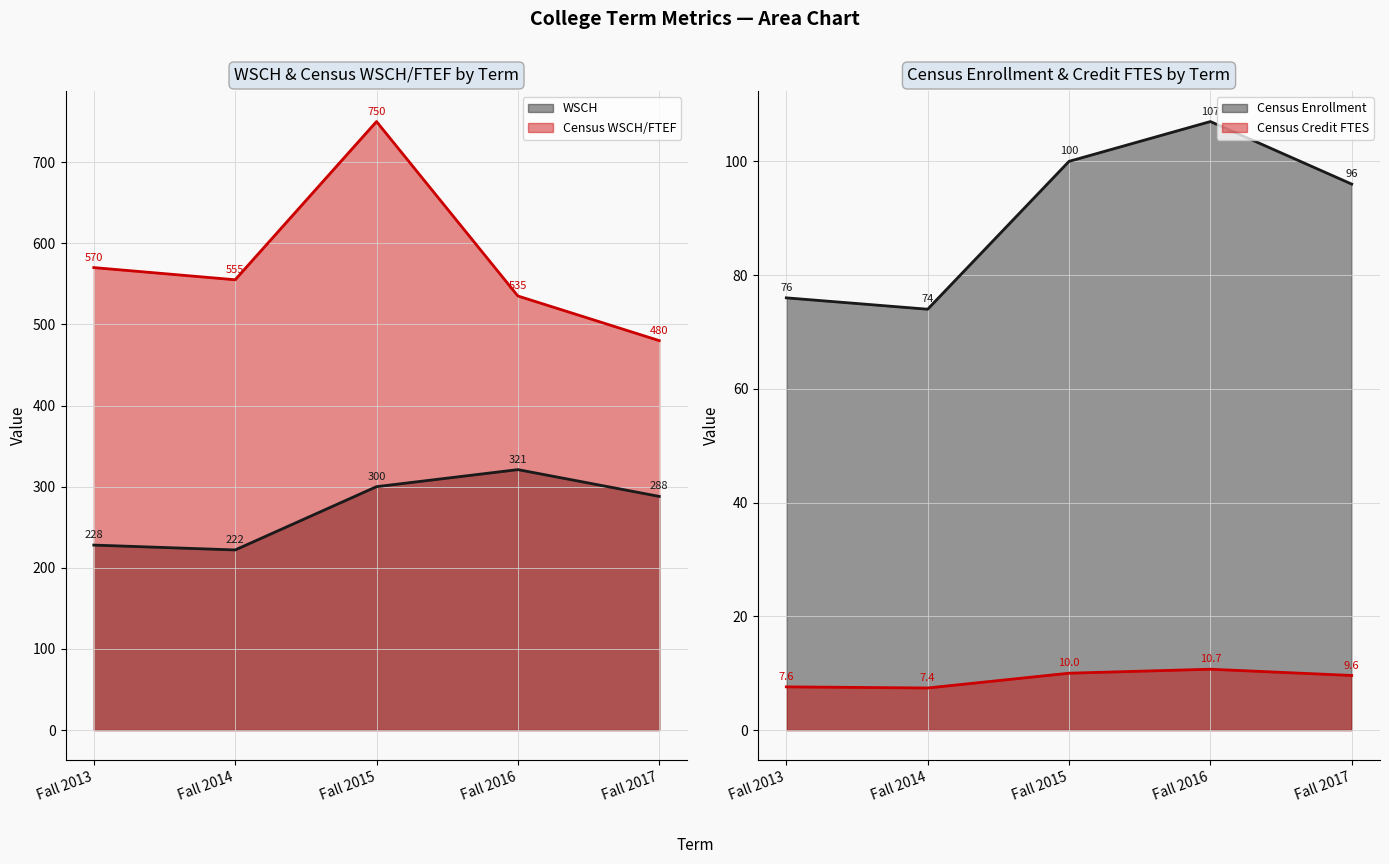

In Census WSCH/FTEF, how many points are lower than both neighbors (excluding endpoints)?

1